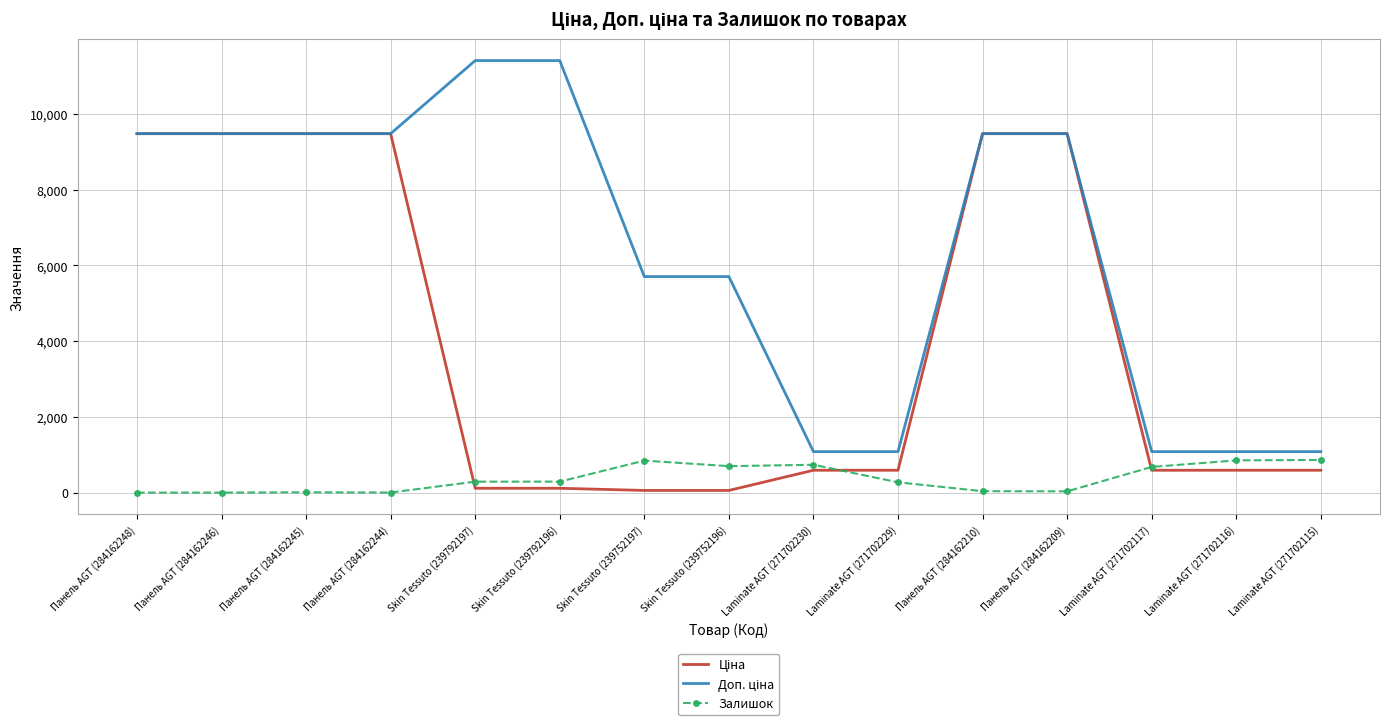

What is the spread (max minus min) of values at Laminate AGT (271702115)?

491.7